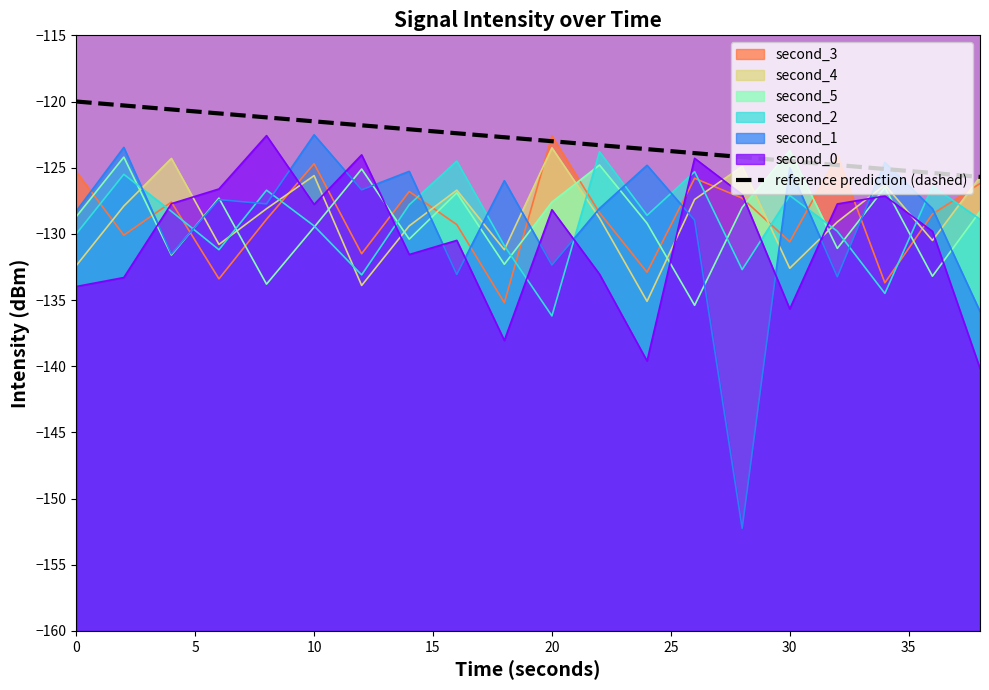

The chart shows a value of -52.6 at 30. True or false?

False